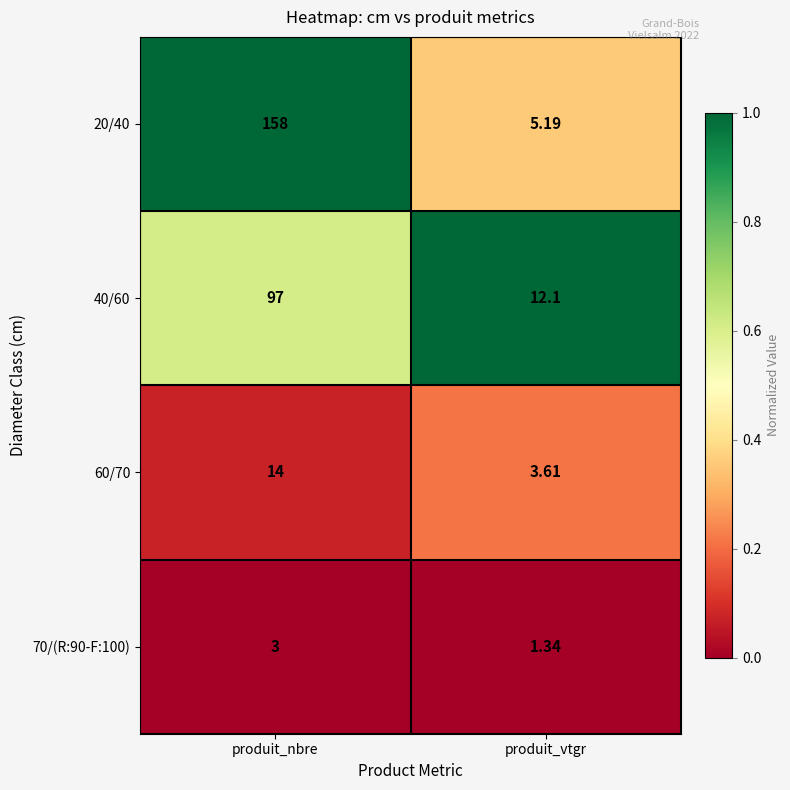

Which category has the highest value in the 70/(R:90-F:100) series?

produit_nbre